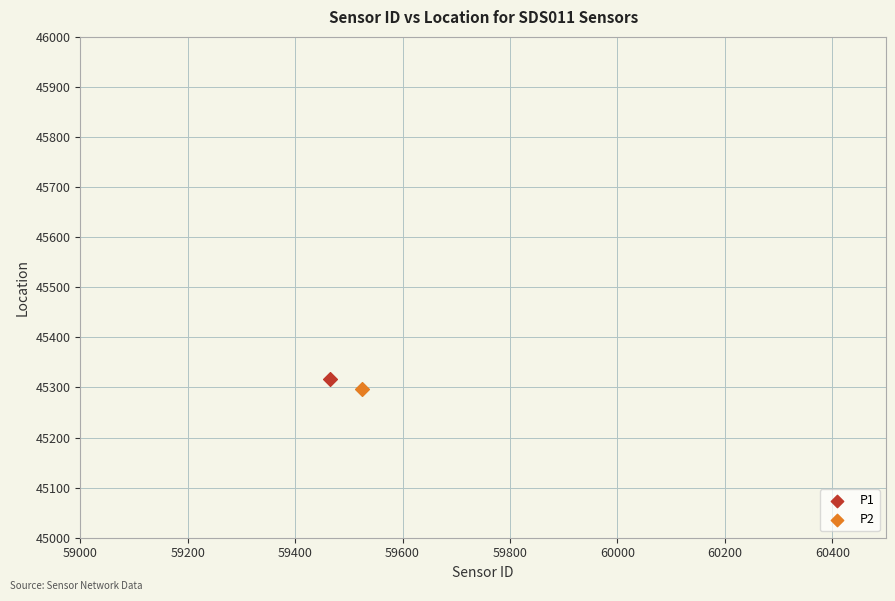

Which series reaches the minimum Y coordinate?

P2